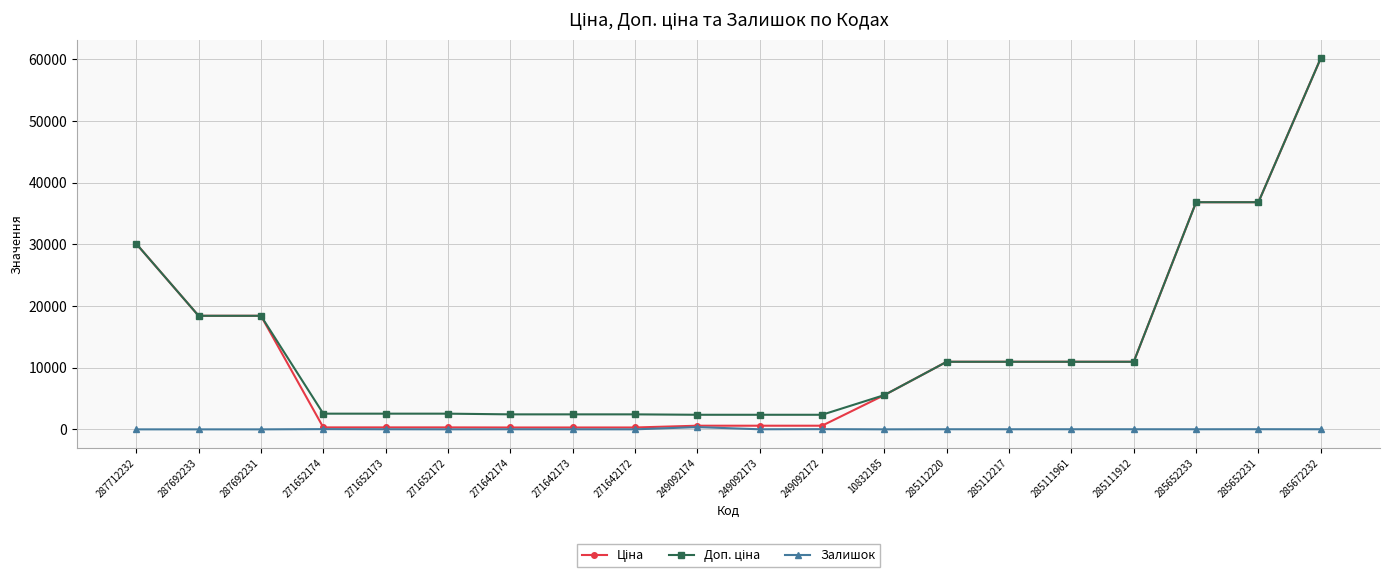

True or false: Залишок has more than 2 points higher than both neighbors.

True